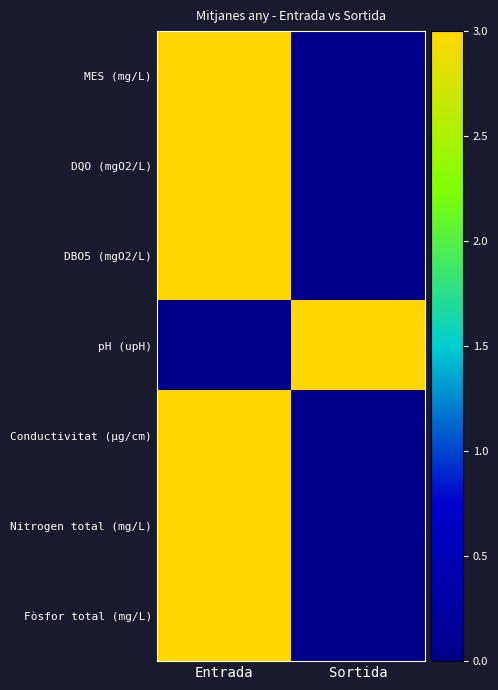

At which category is the sum across all series the highest?

Entrada